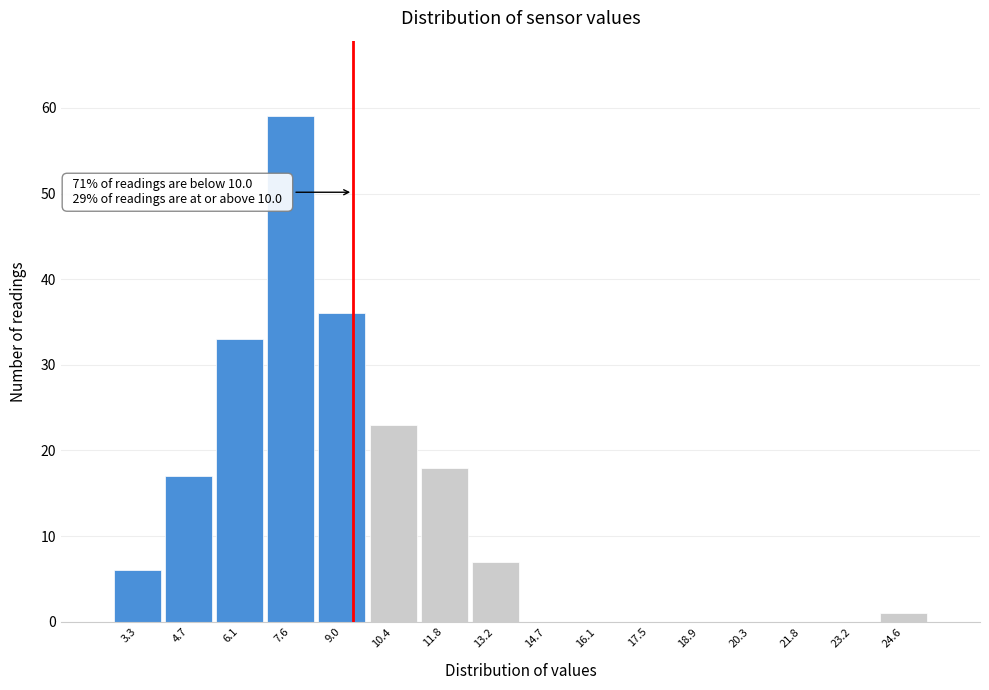

Reading right to left, what are all the values shown in this chart?

24.6=1	23.2=0	21.8=0	20.3=0	18.9=0	17.5=0	16.1=0	14.7=0	13.2=7	11.8=18	10.4=23	9.0=36	7.6=59	6.1=33	4.7=17	3.3=6